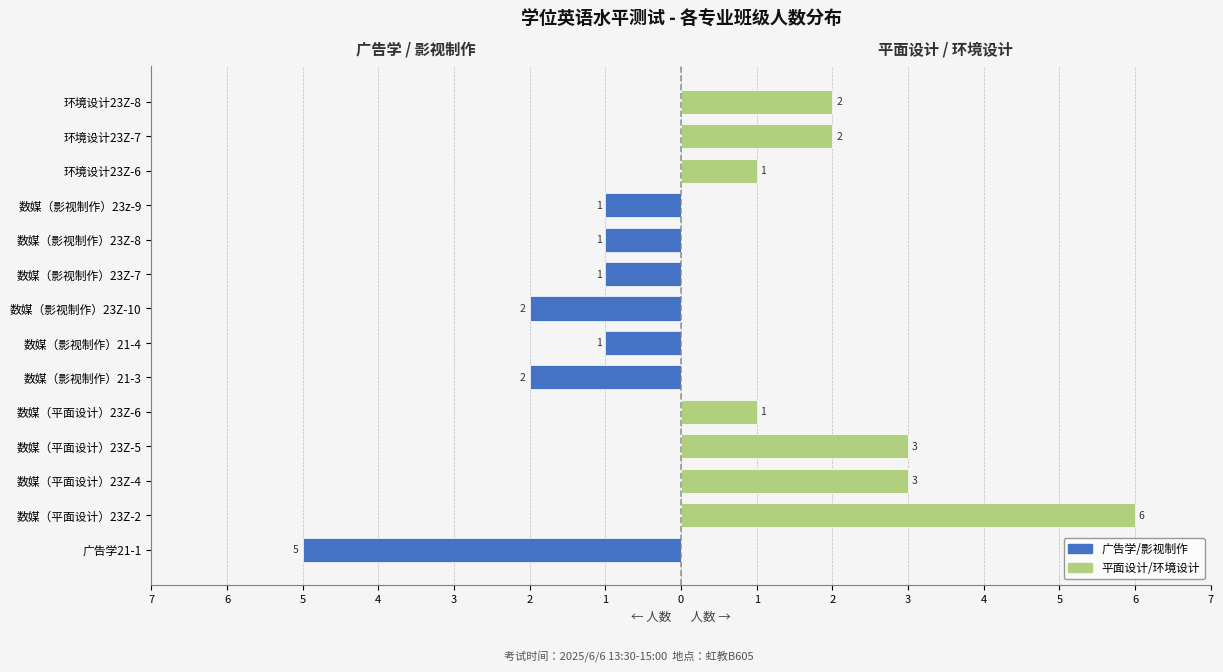

Which series has the widest spread of values?

平面设计/环境设计